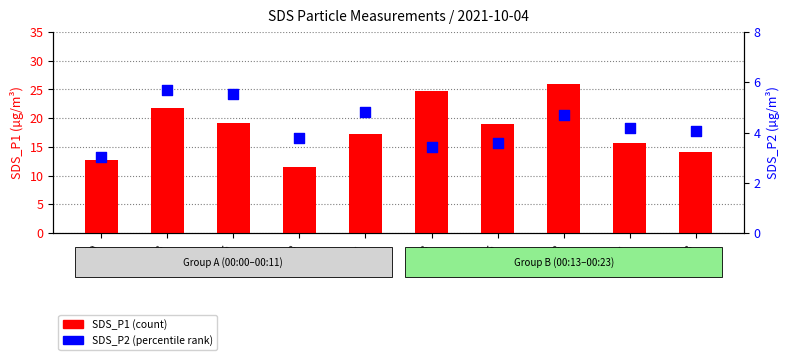

Which series has the largest Y range (max minus min)?

SDS_P1